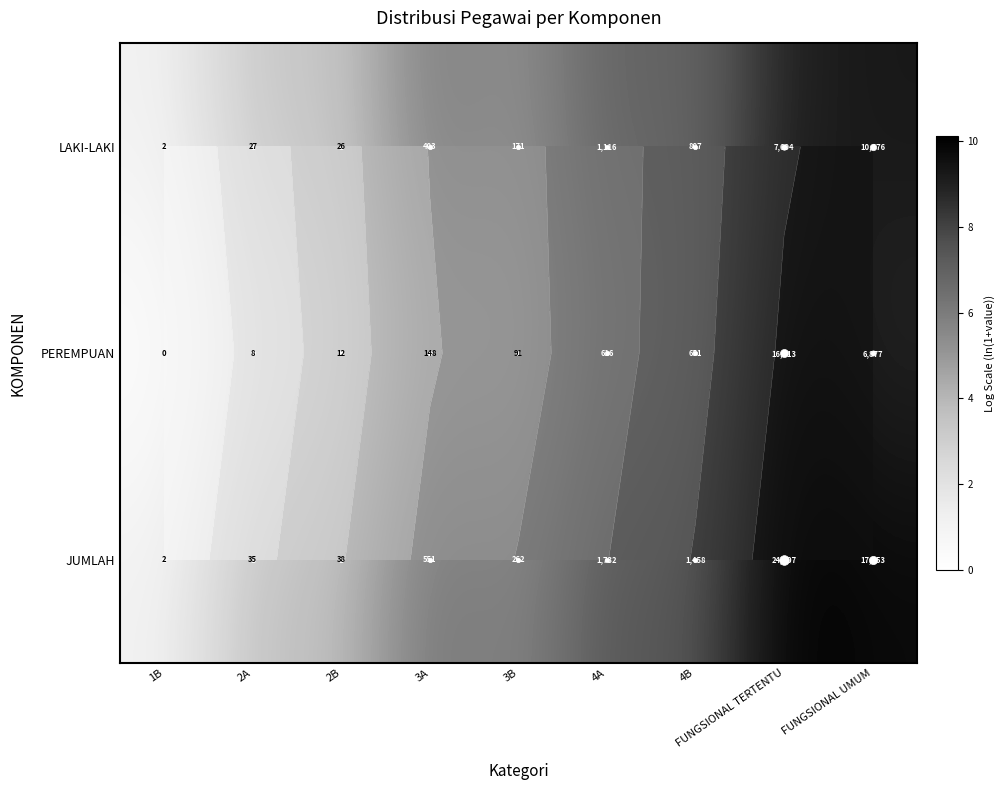

Which series has the largest total across all categories?

JUMLAH